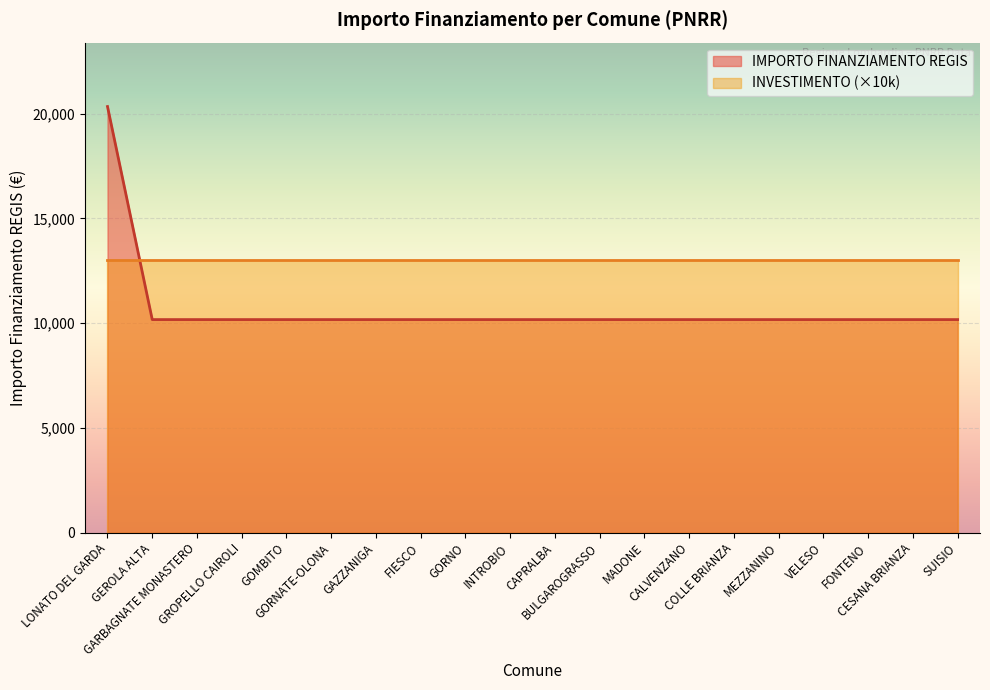

What is the label of the 5th point from the right?

MEZZANINO